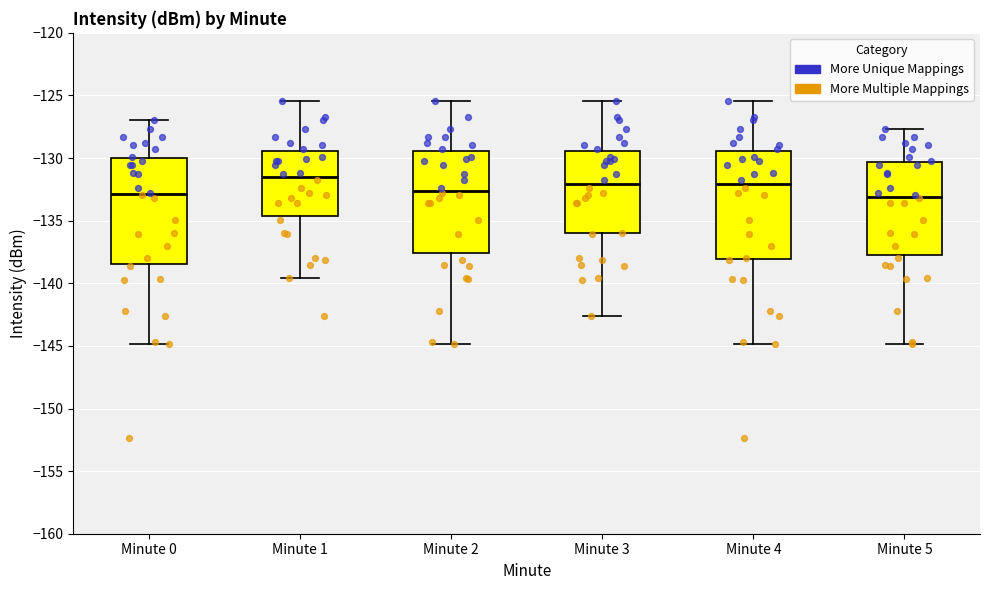

Reading left to right, read every box against the y-axis: the position of its median line, the range the box covers, and the ends of its whiskers. The values are not printed on the chart, so give them approximately, as read against the axis.

Minute 0: median -133.0, box -138.5 to -130.0, whiskers -145.0 to -127.0
Minute 1: median -131.5, box -134.5 to -129.5, whiskers -139.5 to -125.5
Minute 2: median -132.5, box -137.5 to -129.5, whiskers -145.0 to -125.5
Minute 3: median -132.0, box -136.0 to -129.5, whiskers -142.5 to -125.5
Minute 4: median -132.0, box -138.0 to -129.5, whiskers -145.0 to -125.5
Minute 5: median -133.0, box -137.5 to -130.5, whiskers -145.0 to -127.5